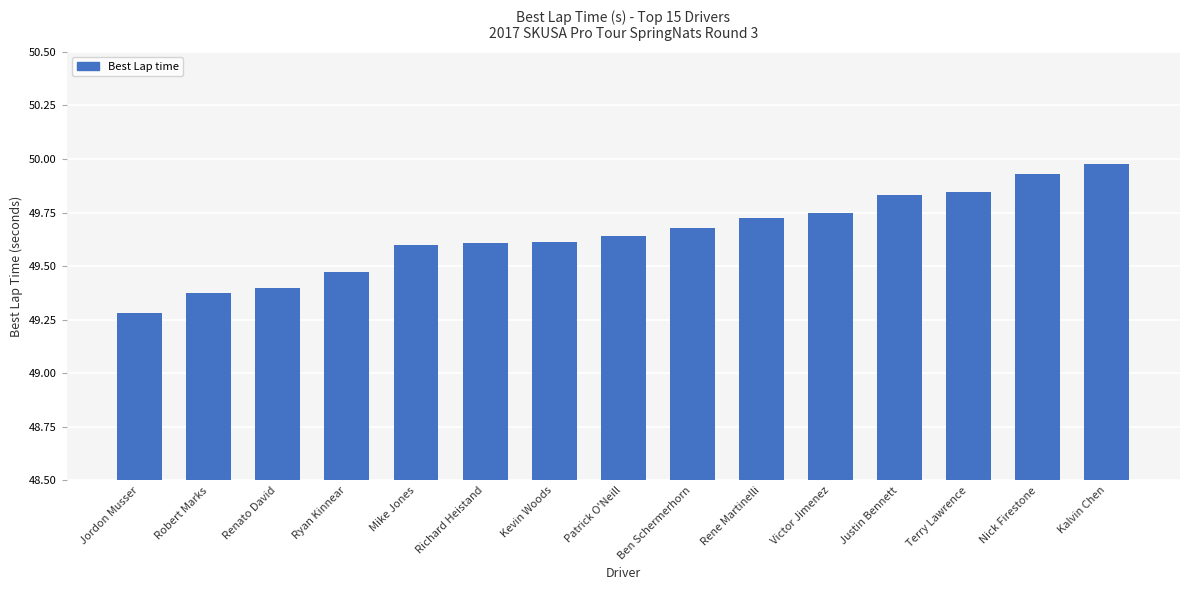

What is the sum of all values?

744.7